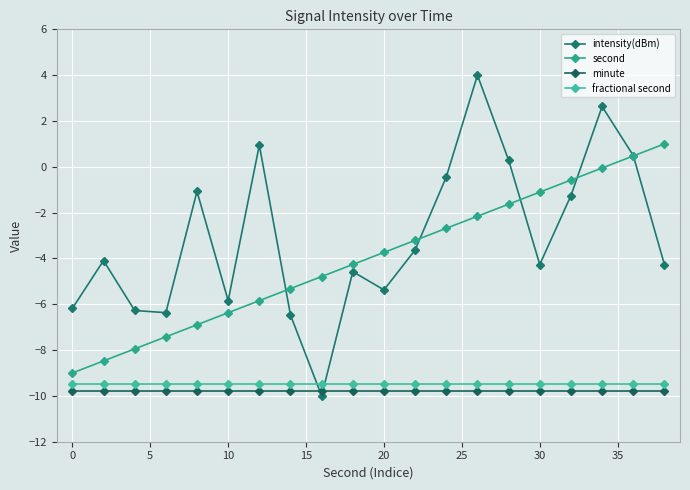

What is the value of the minute point at the 3rd from the left?

-9.8